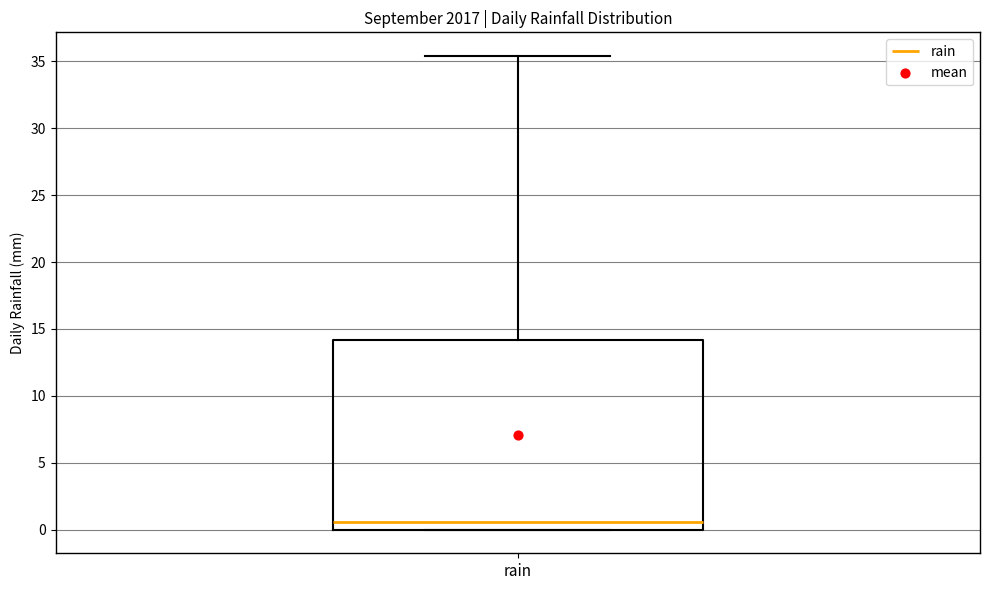

Transcribe this box plot: give where the median line is, the range the box spans, and where the two whiskers end, as read against the y-axis. The values are not printed on the chart, so give them approximately, as read against the axis.

median 0.5, box 0.0 to 14.0, whiskers 0.0 to 35.5